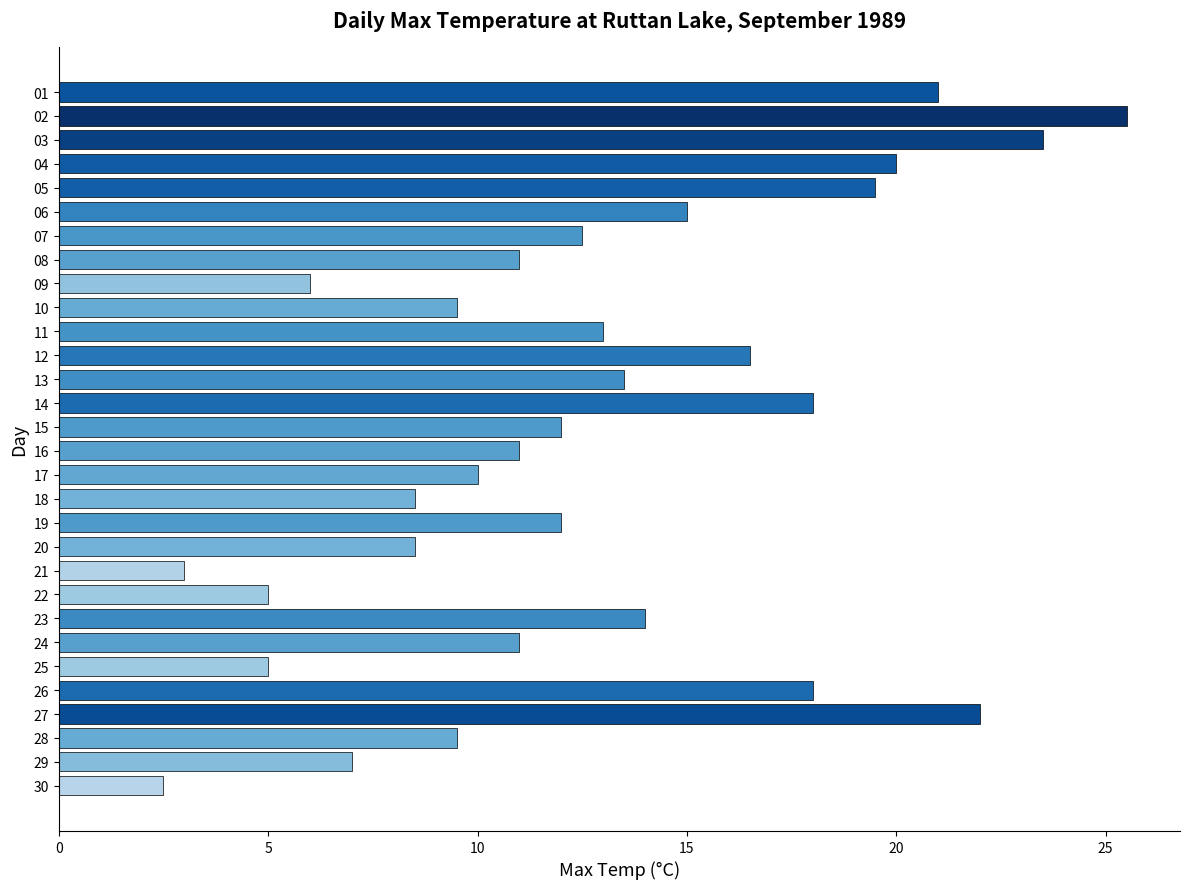

Is it true that the value at 24 is 1.8?

False